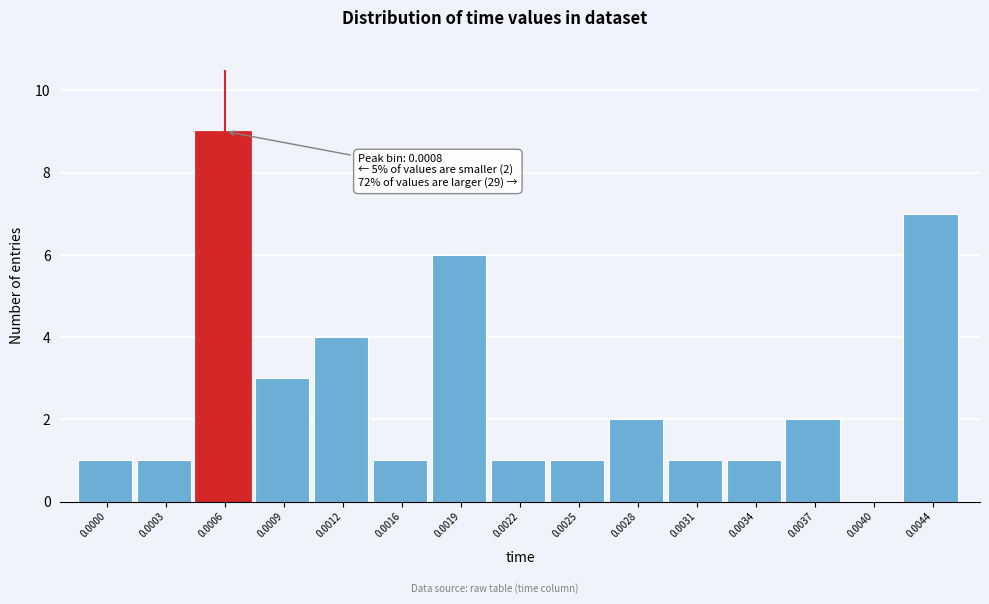

Reading left to right, extract all data points from this chart.

0.0000=1	0.0003=1	0.0006=9	0.0009=3	0.0012=4	0.0016=1	0.0019=6	0.0022=1	0.0025=1	0.0028=2	0.0031=1	0.0034=1	0.0037=2	0.0040=0	0.0044=7